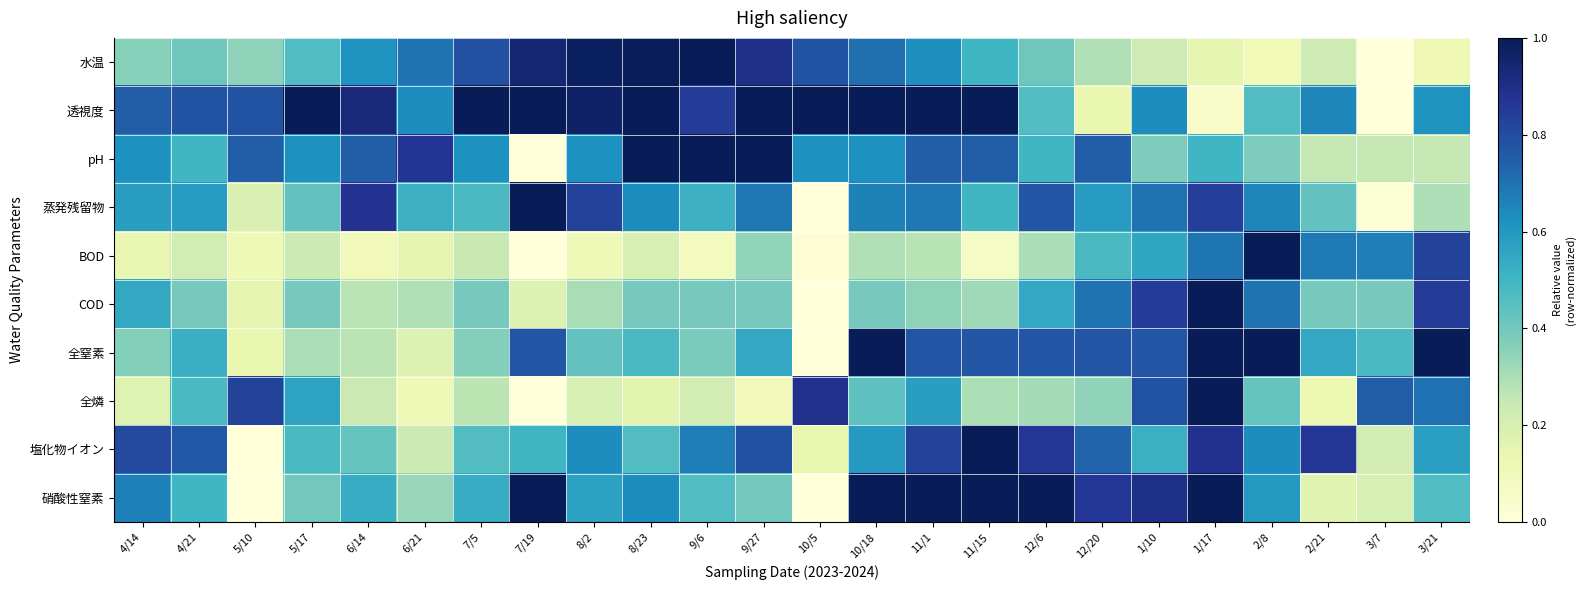

Which category has the highest value across all series?

9/6